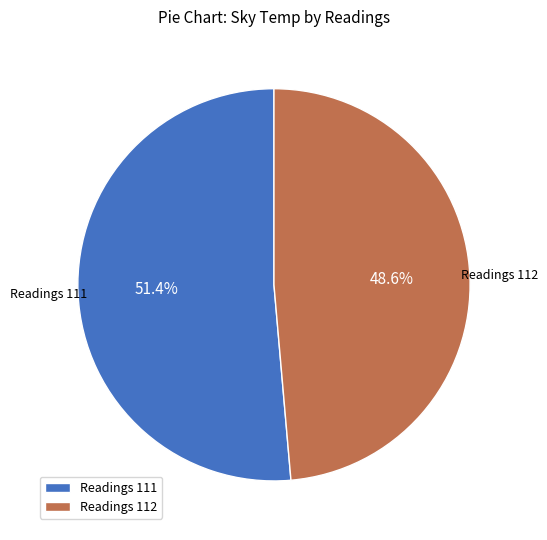

Is the sum of Readings 112 and Readings 111 greater than half?

Yes